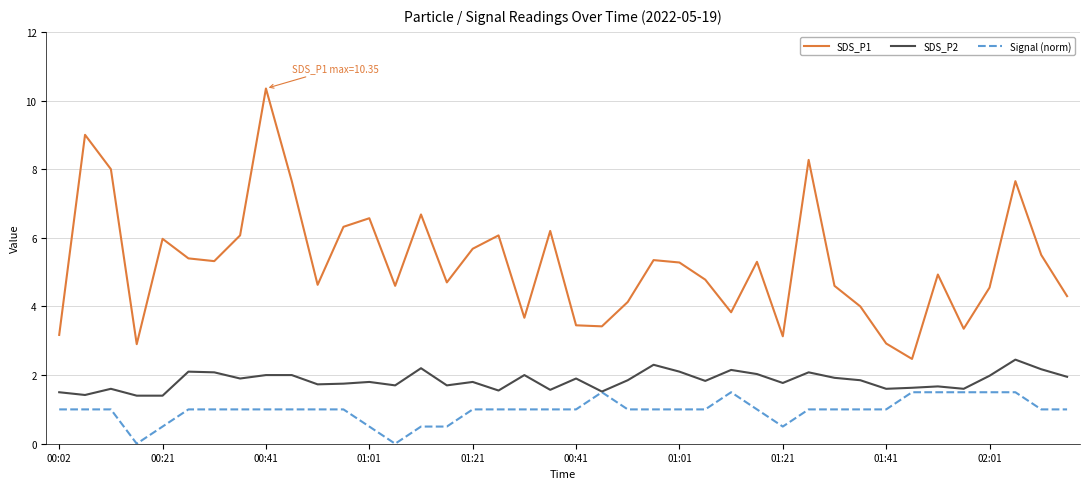

List the series in order of their overall mean, lowest first.

Signal (norm), SDS_P2, SDS_P1